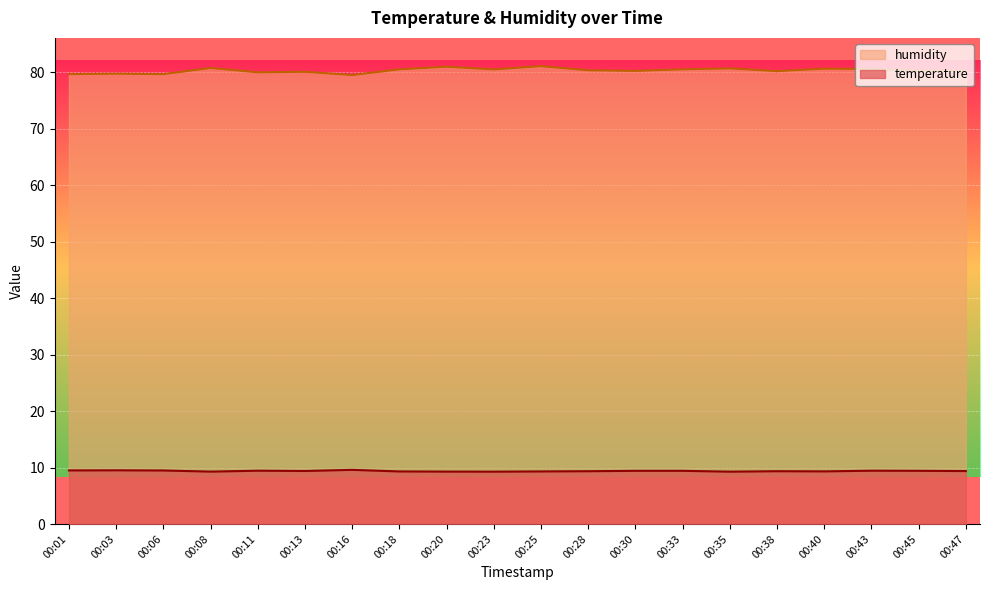

Between 00:03 and 00:28, which series saw the biggest shift?

humidity